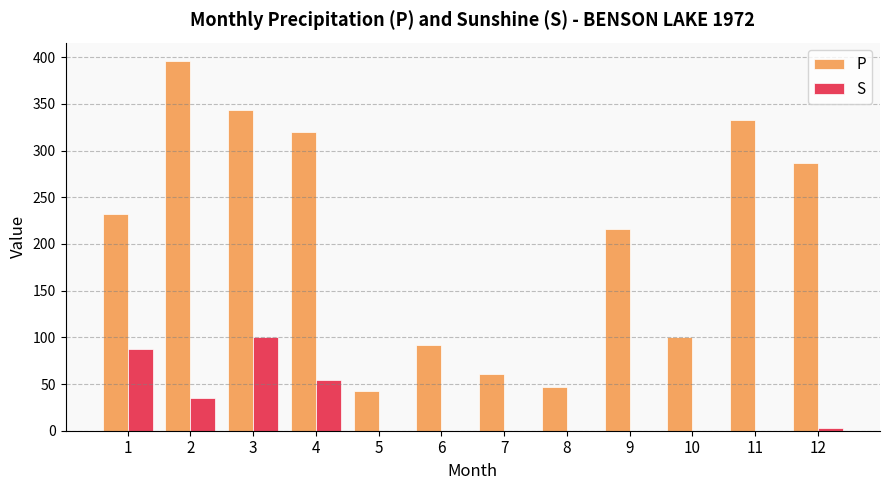

What is the total value across all series at 1?

319.7